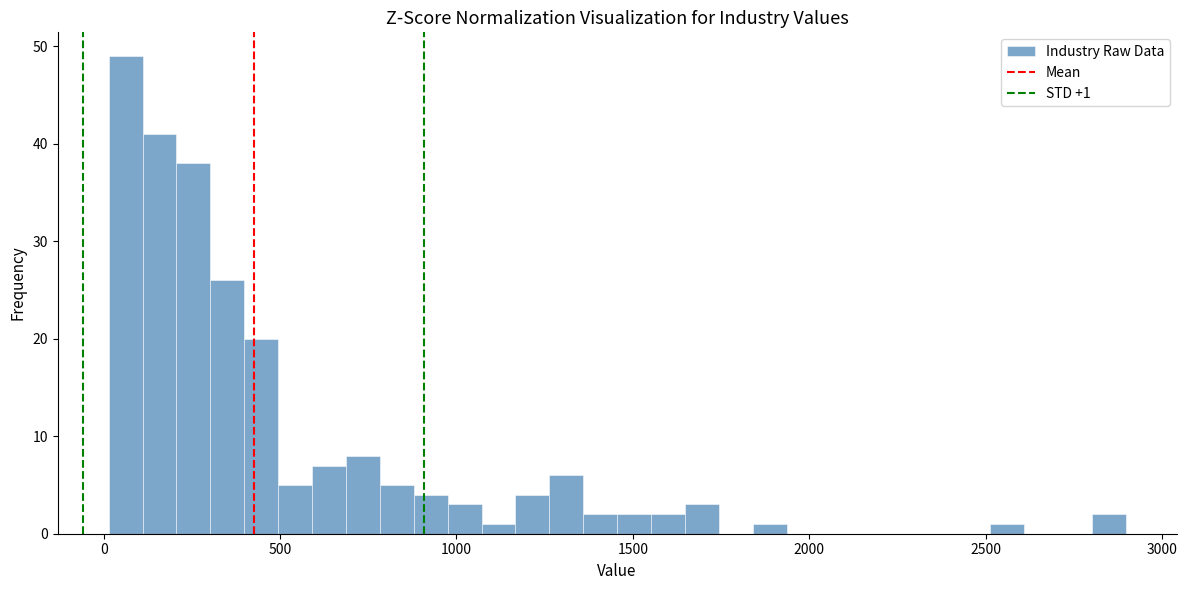

Around what value on the x-axis is the tallest bar? Give the approximate position of its centre, as read against the axis.

50